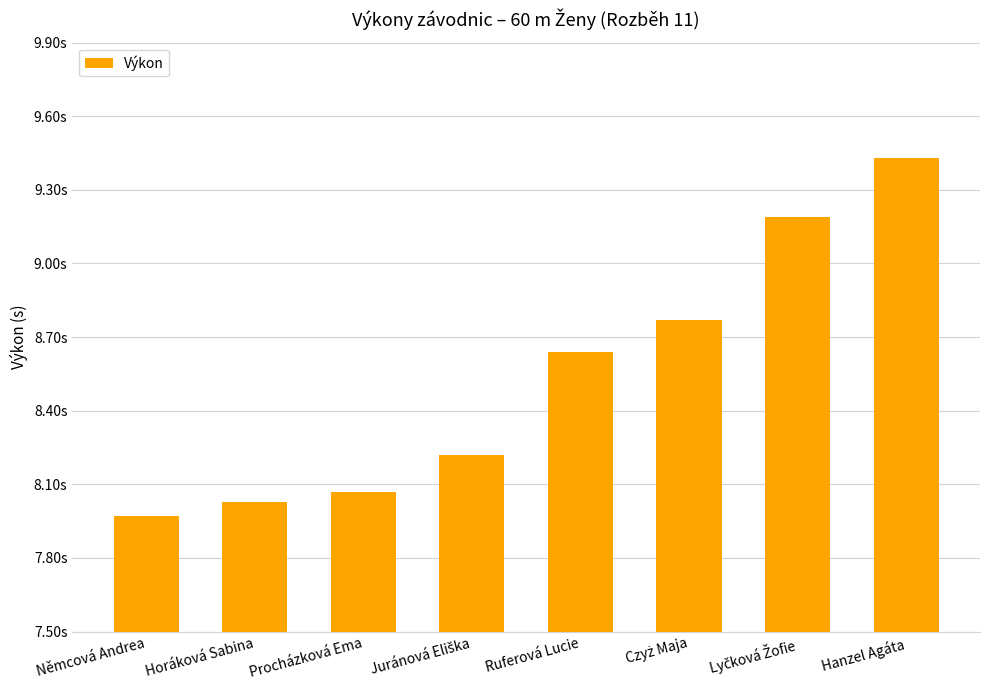

Read the value at Hanzel Agáta.

9.4